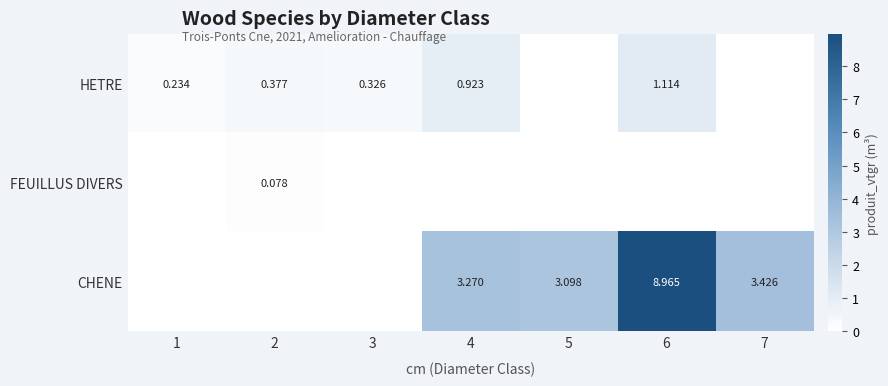

List the series in order of their peak value, lowest first.

FEUILLUS DIVERS, HETRE, CHENE